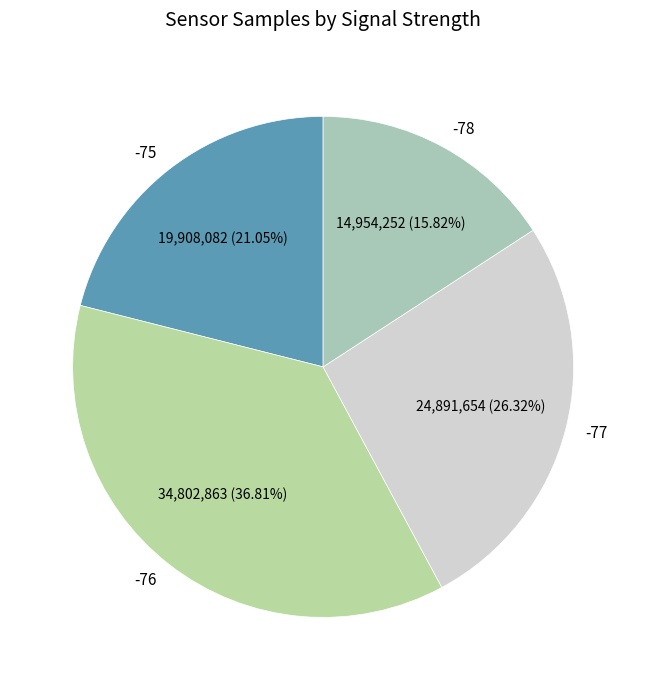

Rank the categories by value from highest to lowest.

-76, -77, -75, -78